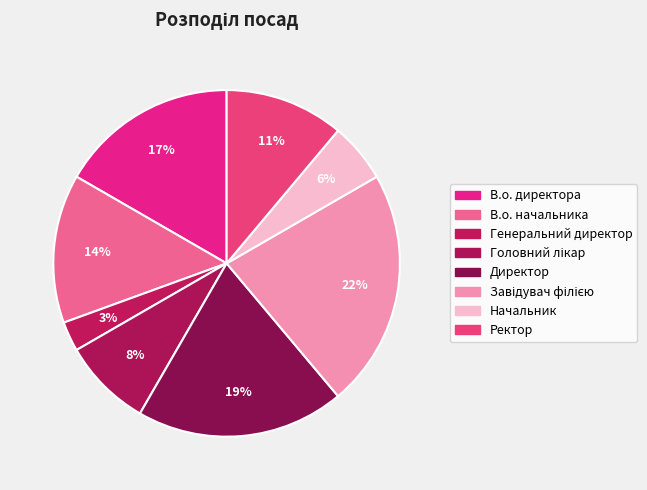

Is there any slice that represents more than half of the pie?

No